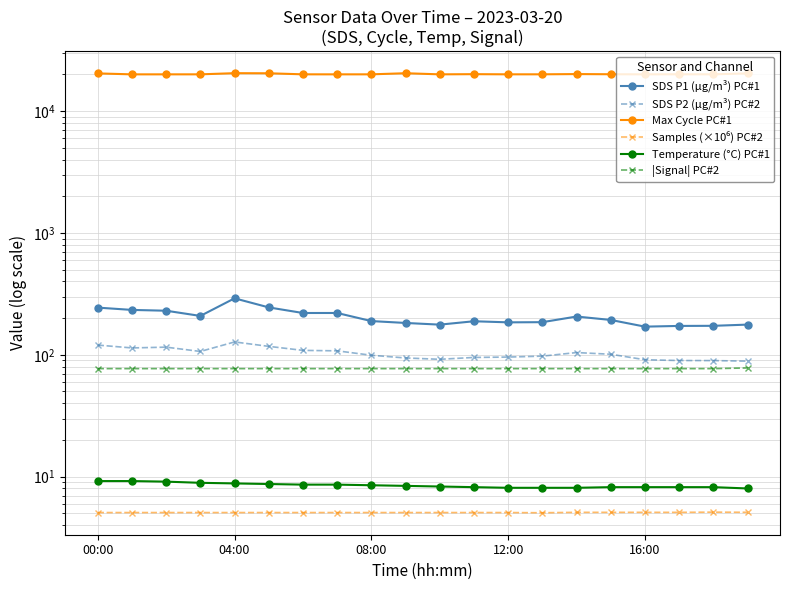

True or false: Temperature (°C) PC#1 and Samples (×10⁶) PC#2 cross at least once.

False